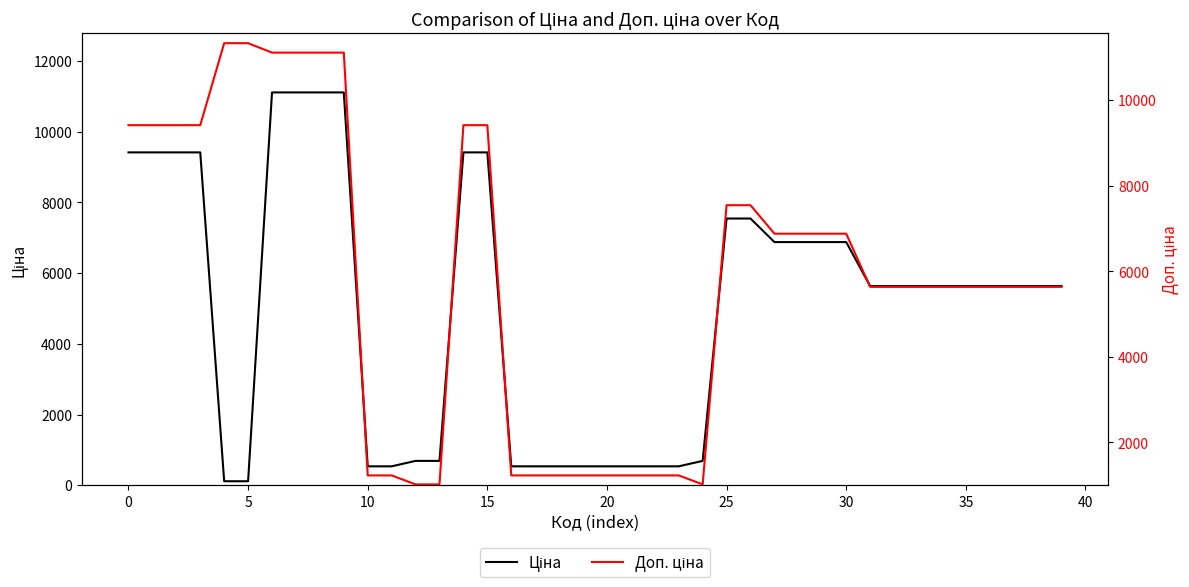

True or false: Ціна and Доп. ціна intersect in this chart.

False